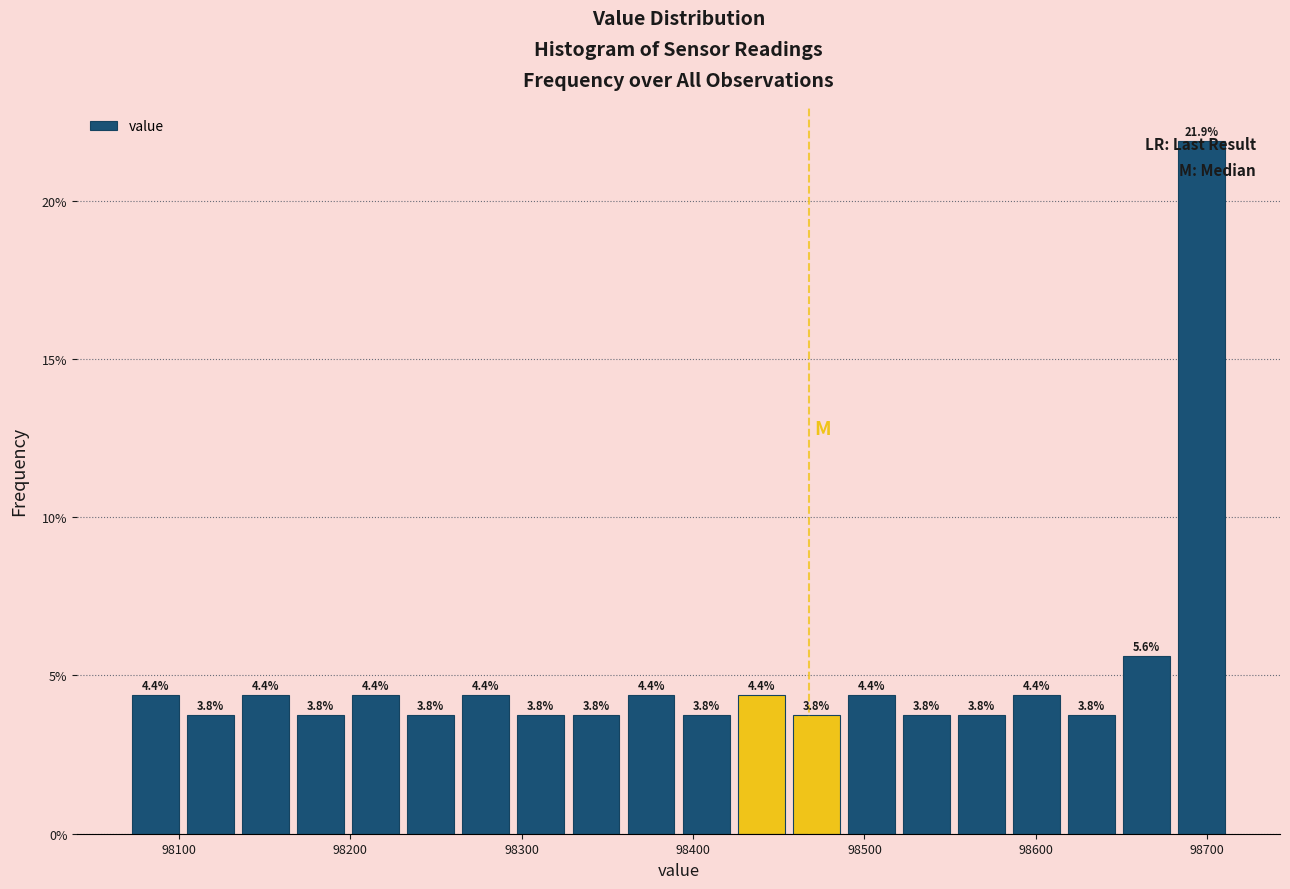

Read against the x-axis, roughly where is the centre of the tallest bar?

98700